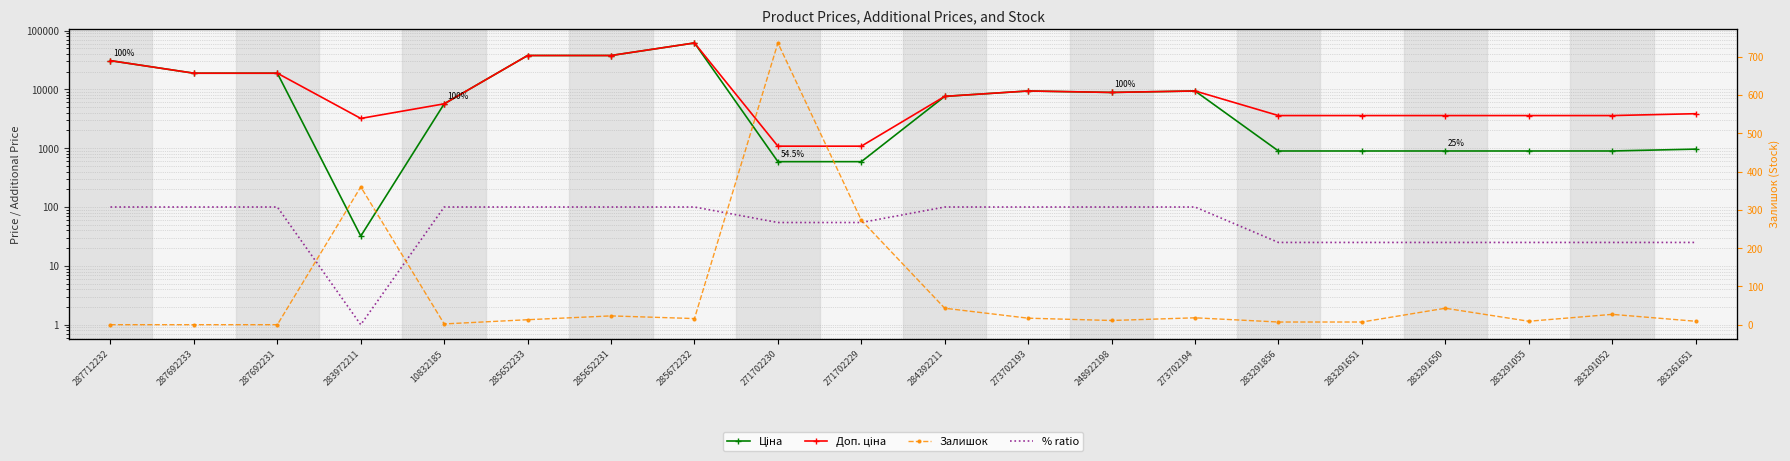

Rank the series by their maximum value, from highest to lowest.

Ціна, Доп. ціна, Залишок, % ratio